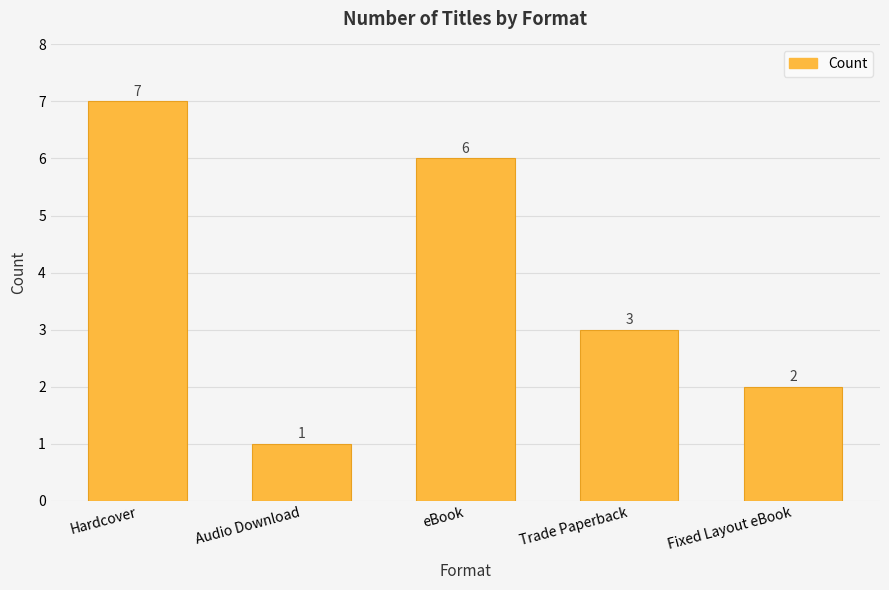

What is the difference between the values at Hardcover and Audio Download?

6